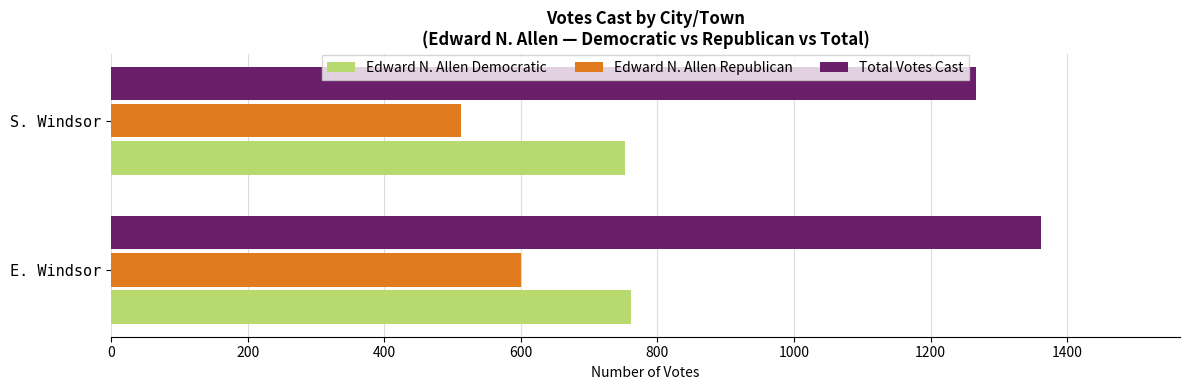

What is the total value across all series at S. Windsor?

2532